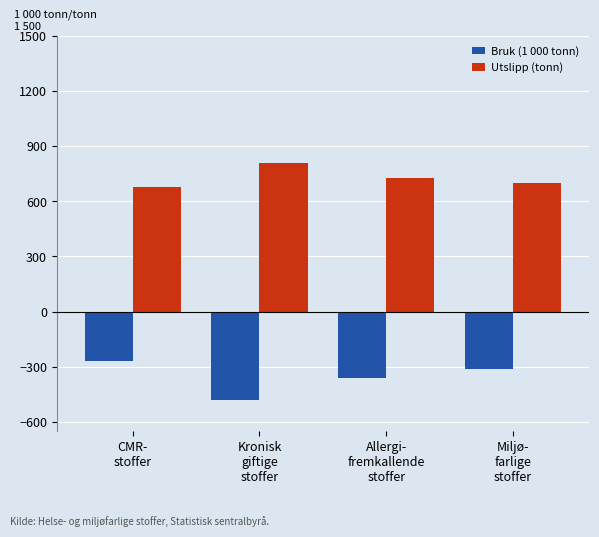

What is the difference between the maximum and minimum values in the Utslipp (tonn) series?

132.5